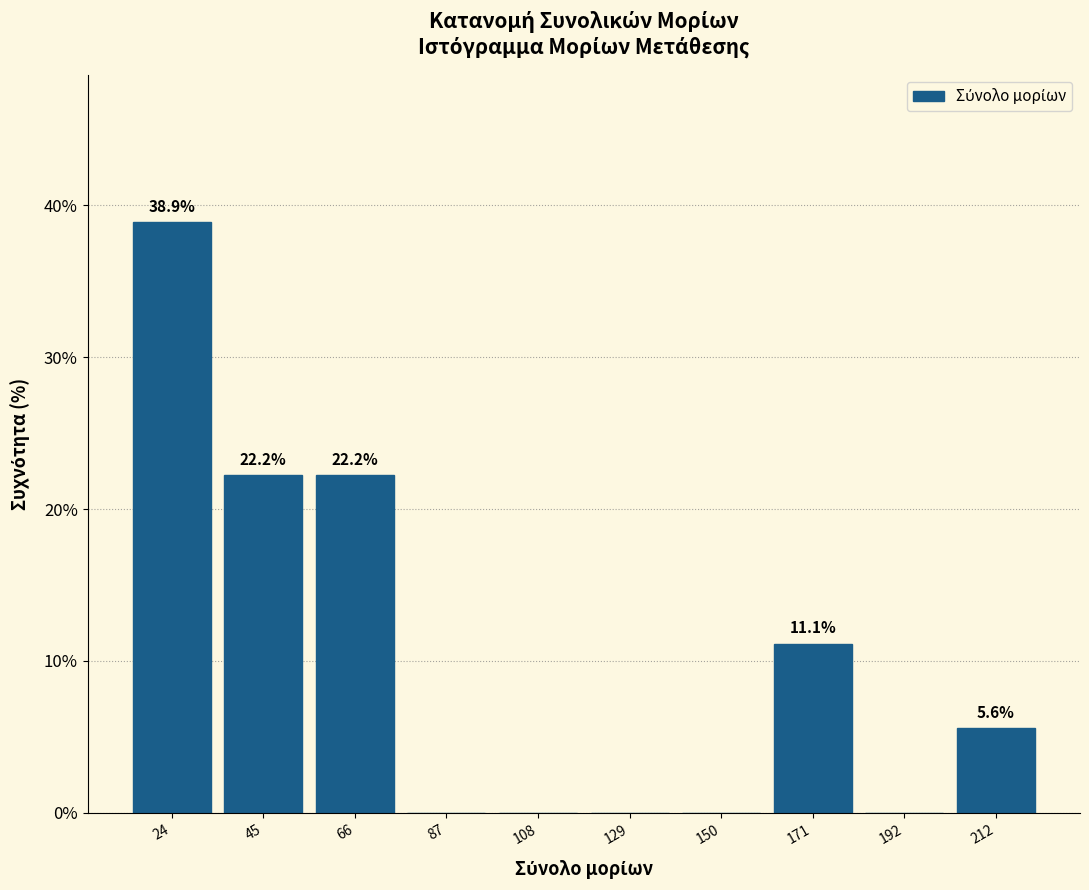

Which range on the x-axis has the tallest bar?

15 to 35